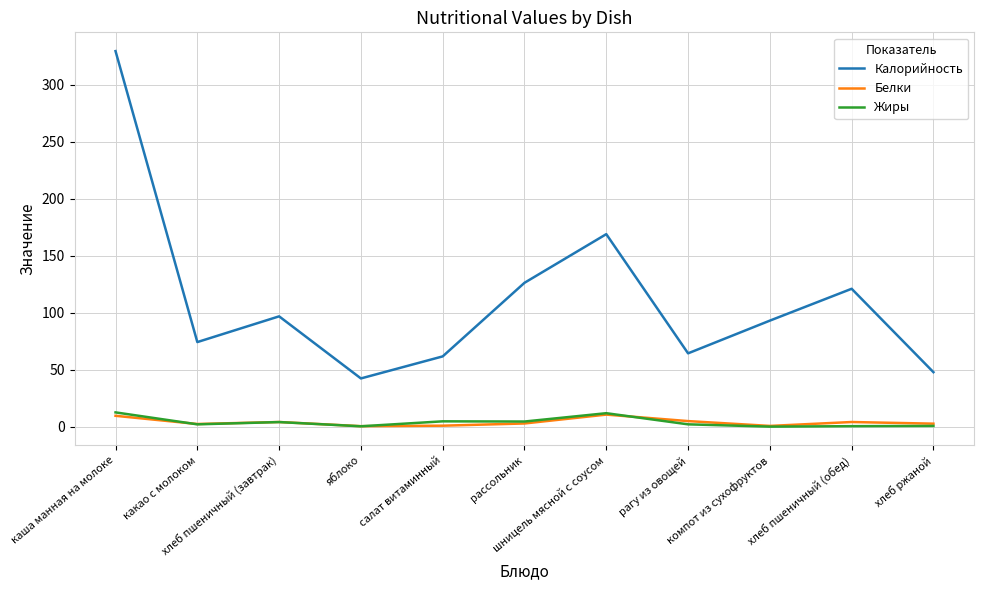

What is the total value across all series at какао с молоком?

78.5